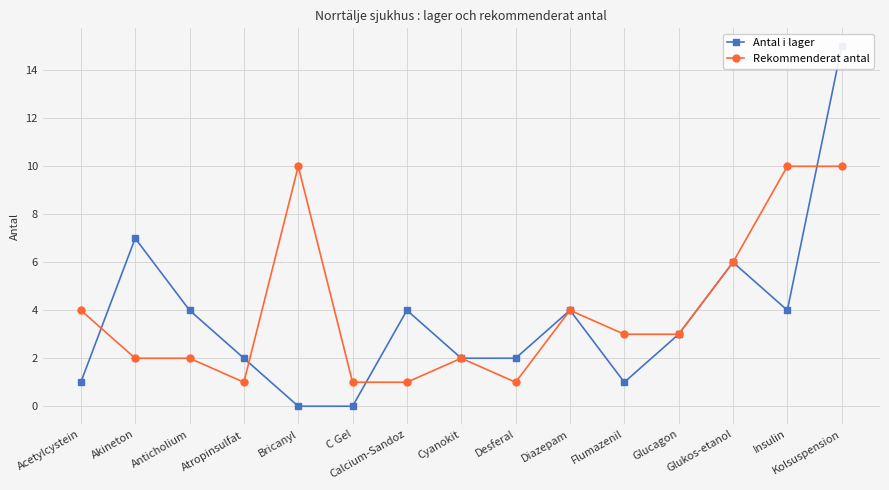

What is the average value of the Antal i lager series?

4